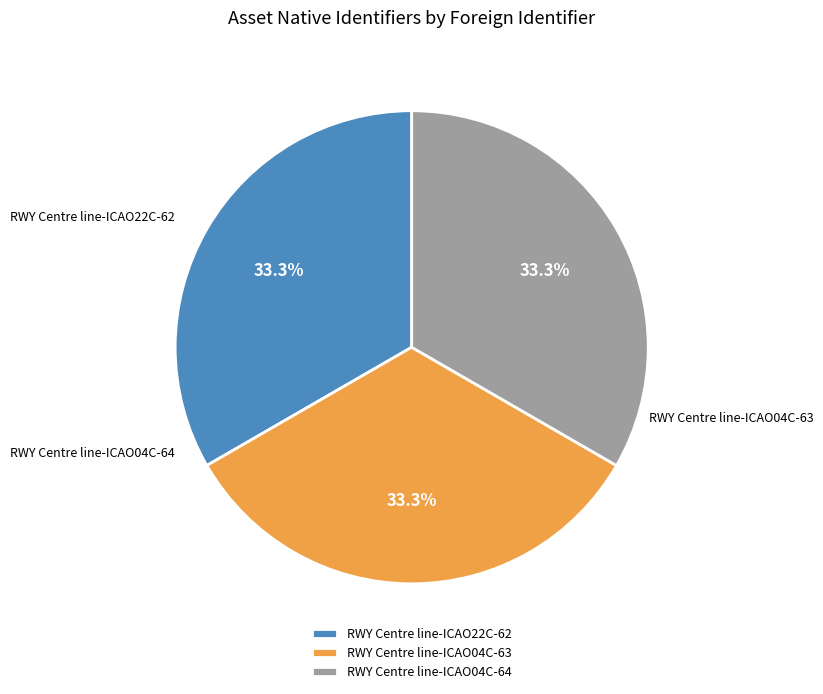

What percentage is the RWY Centre line-ICAO04C-63 slice, to the nearest percent?

33%